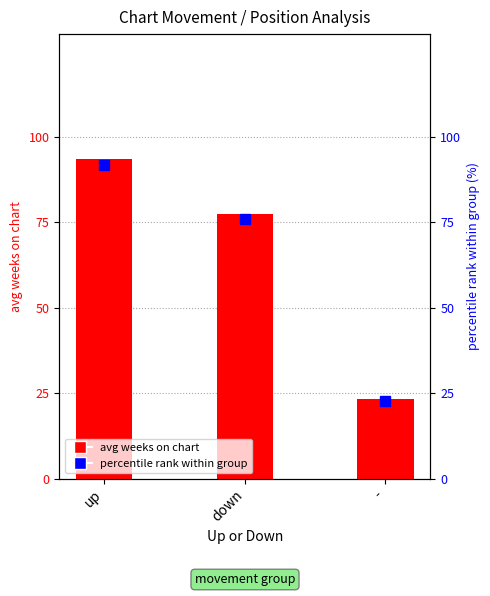

What is the highest value of the avg weeks on chart series?

93.6